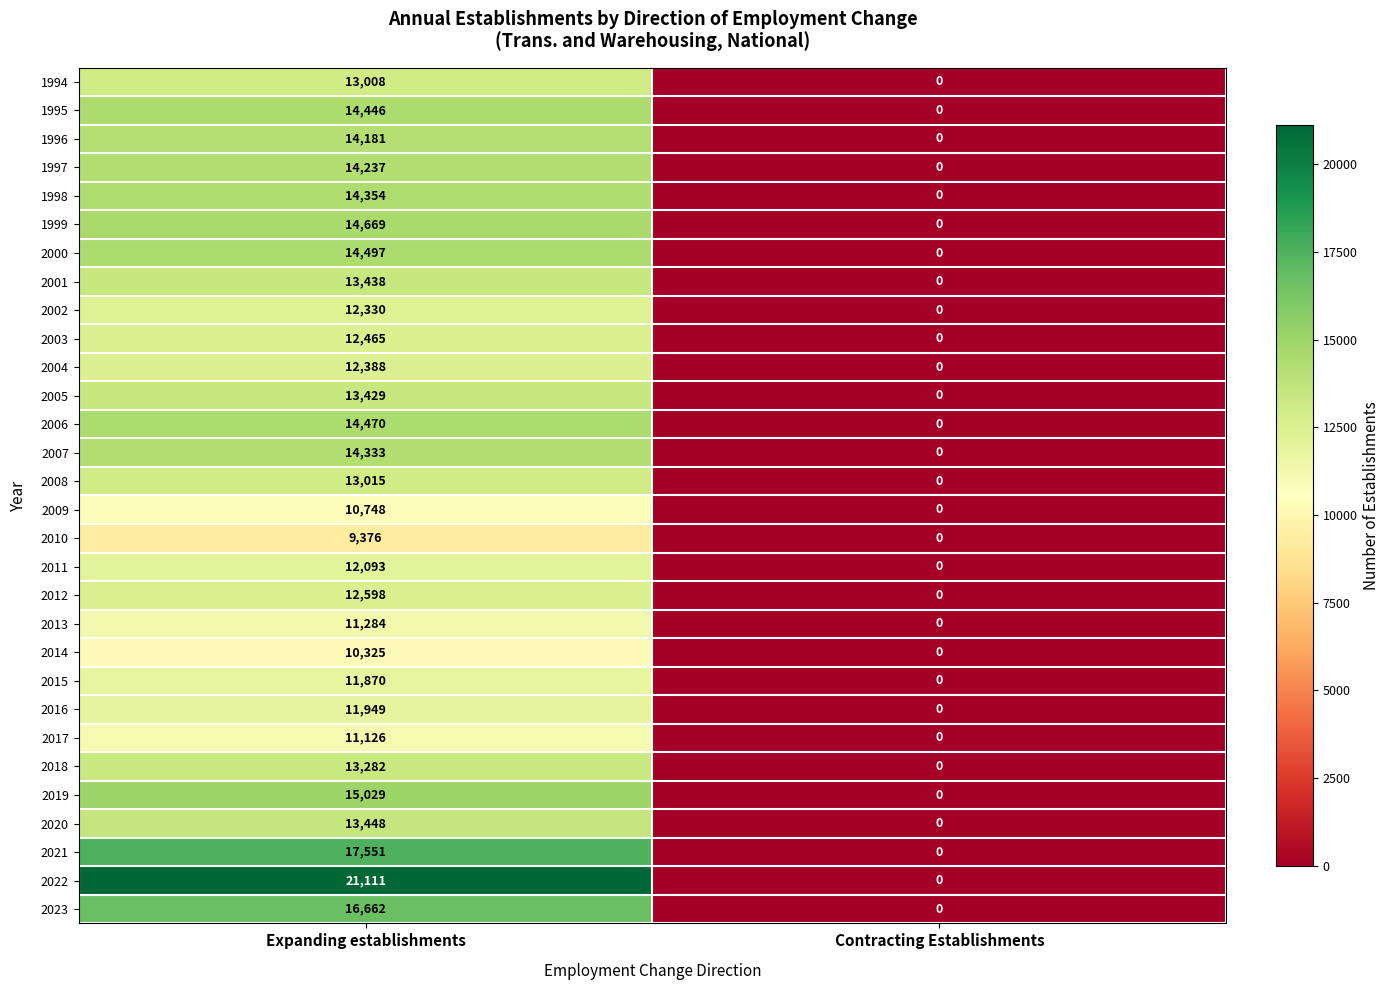

Count the number of categories in the chart.

2